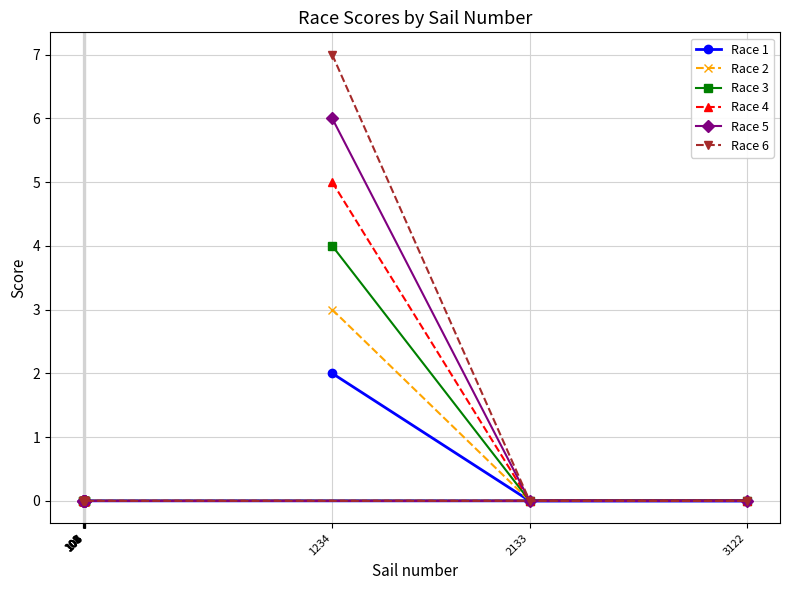

What is the label of the 4th point from the left?

100